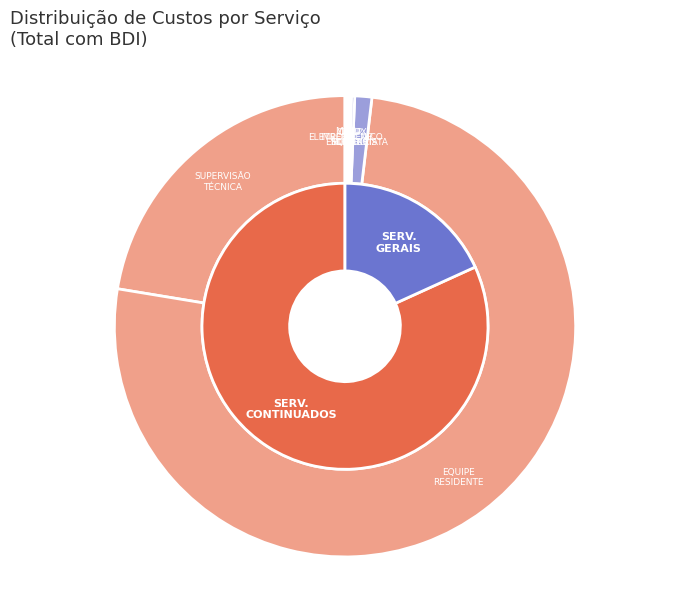

What is the change in value from SUPERVISÃO TÉCNICA to CARPINTEIRO DE ESQUADRIA?

-65462.2